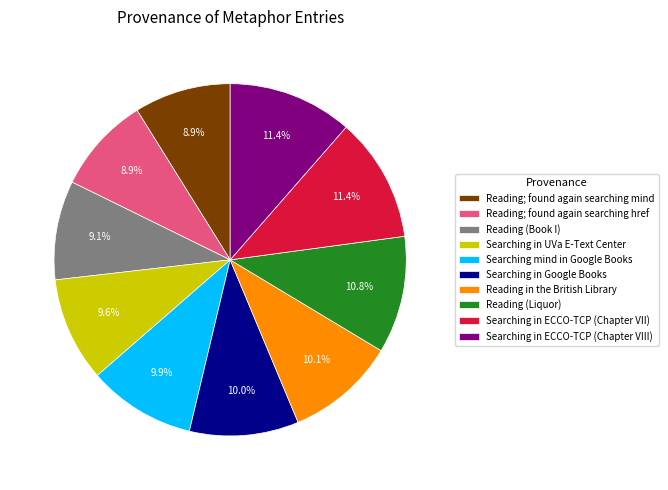

Is it true that Reading (Liquor) is 21% of the pie?

False